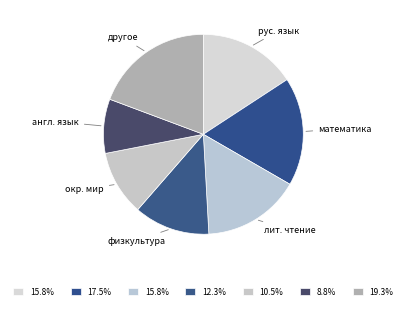

Is it true that окр. мир is 21% of the pie?

False